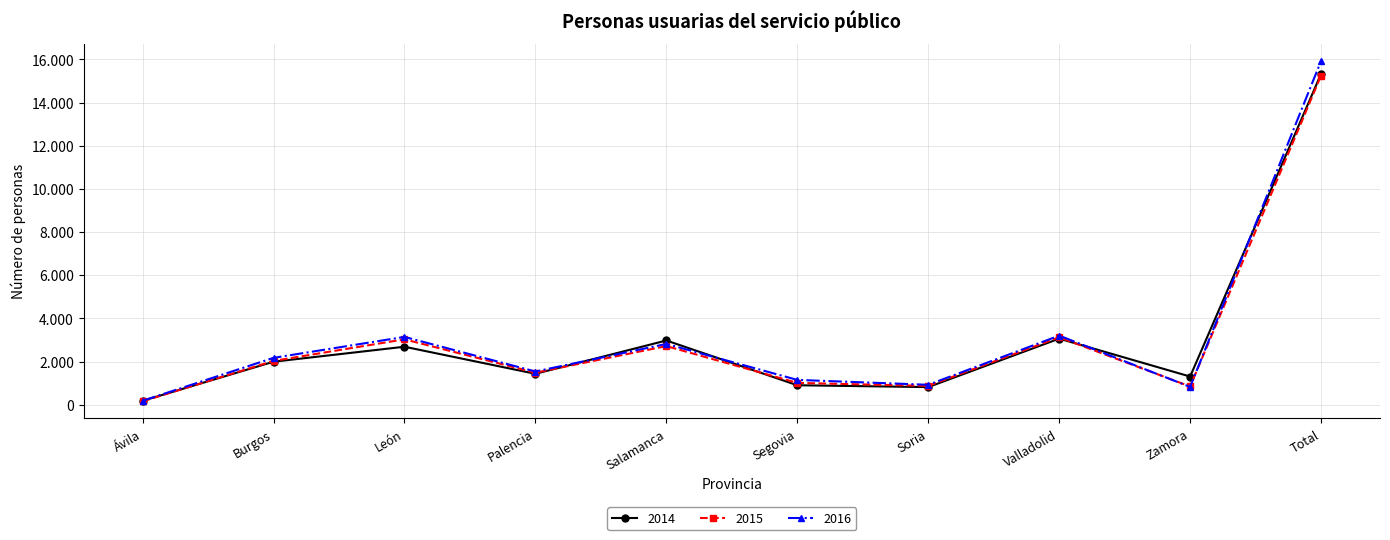

Is this an area chart (filled region under the line)?

No